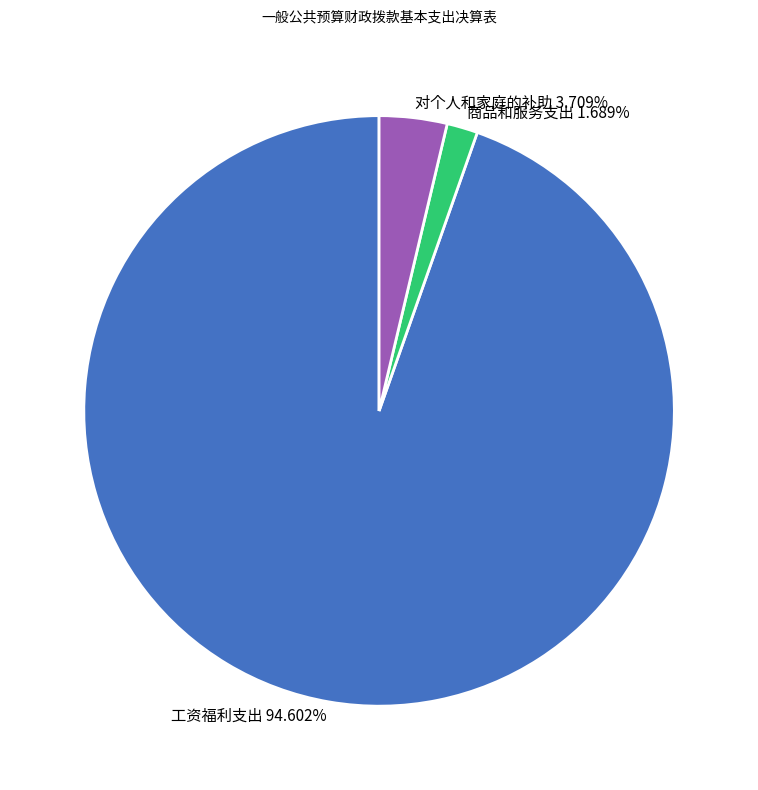

To the nearest percent, what is the average slice percentage?

33%